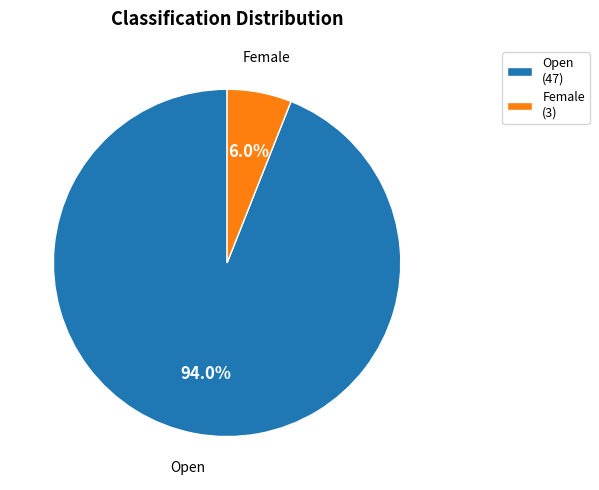

Is there a majority slice in this chart?

Yes